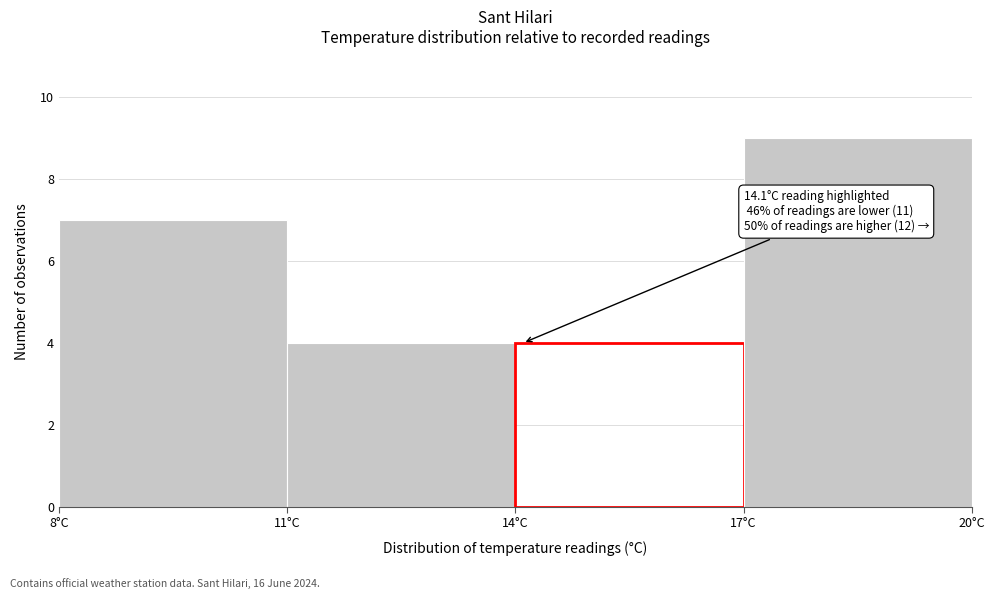

Which range on the x-axis has the tallest bar?

17 to 20